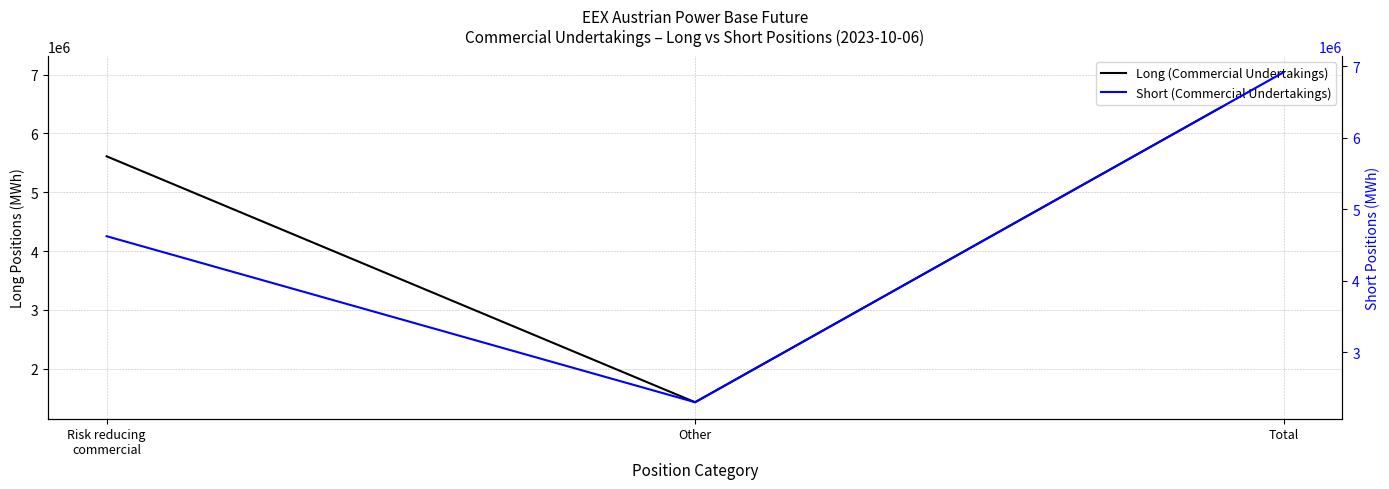

What is the value of the Short (Commercial Undertakings) point at the 2nd from the left?

2296614